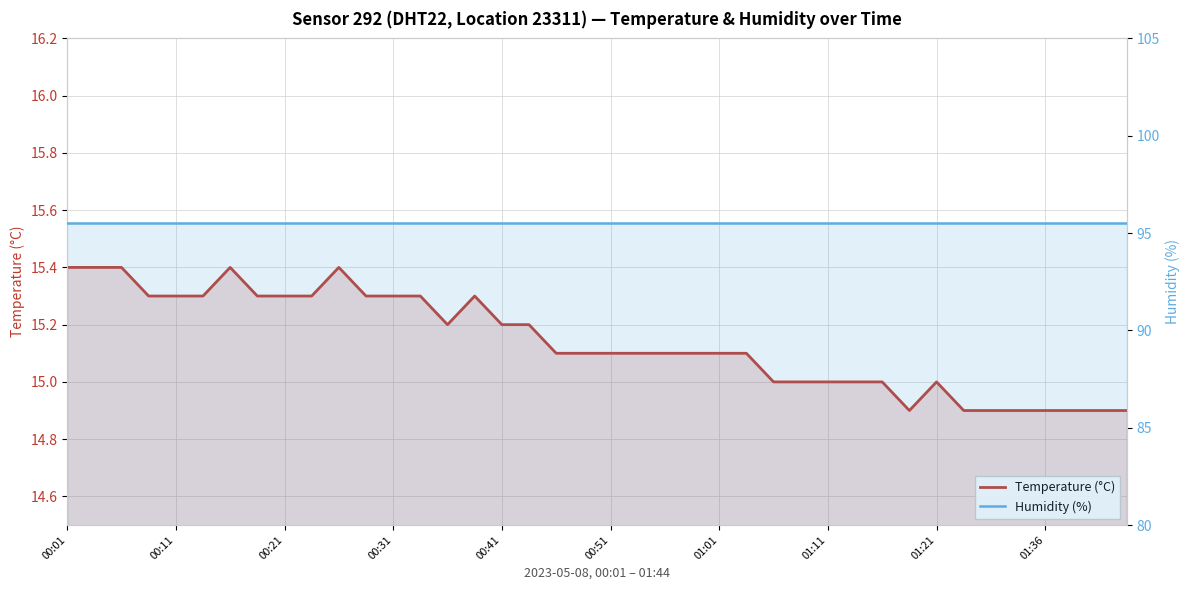

What is the approximate value of Humidity (%) at 29?

95.5